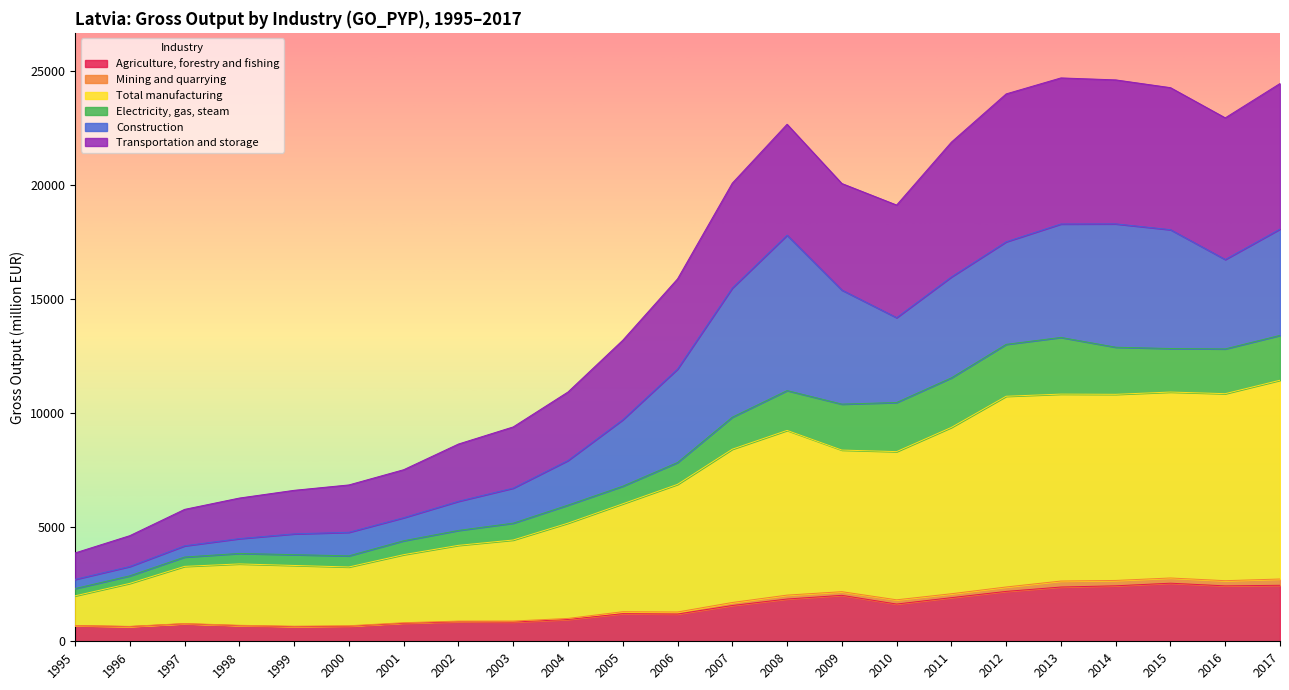

What is the highest value of the Agriculture, forestry and fishing series?

2545.5